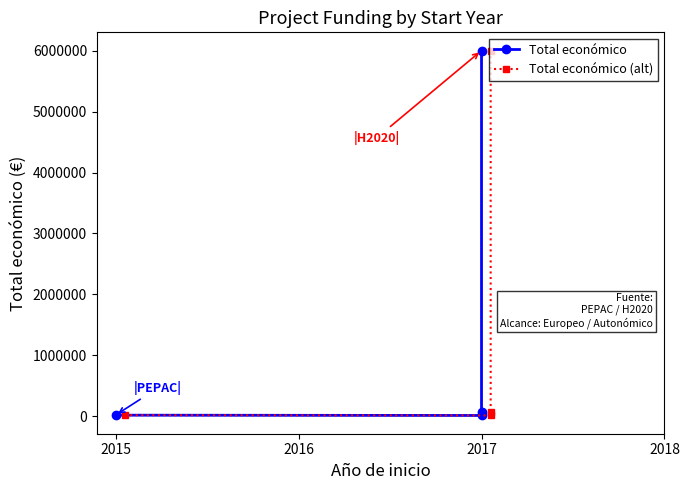

At how many categories does at least one series exceed 40885?

2